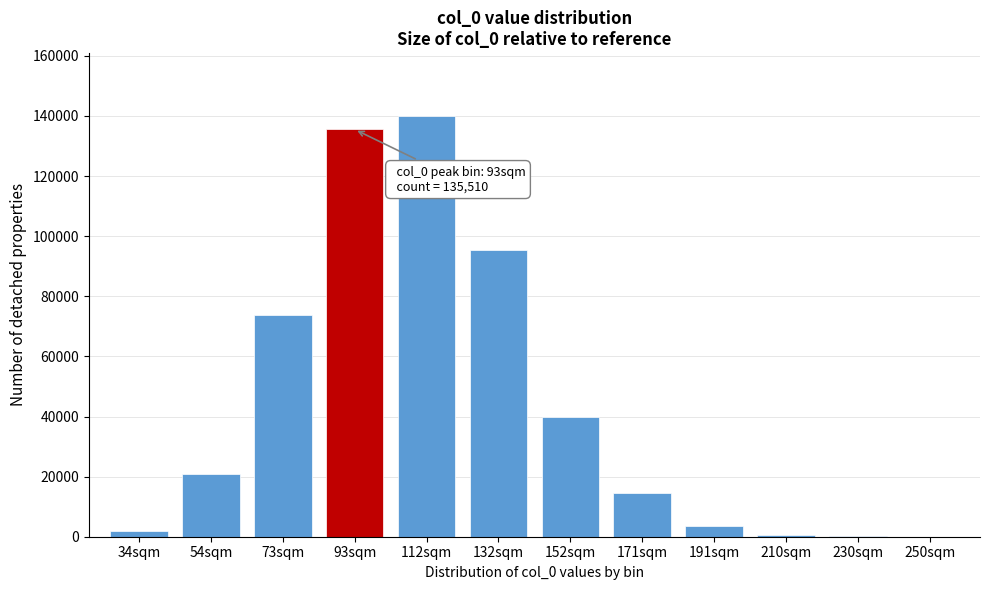

At which label is the value closest to 69965?

73sqm